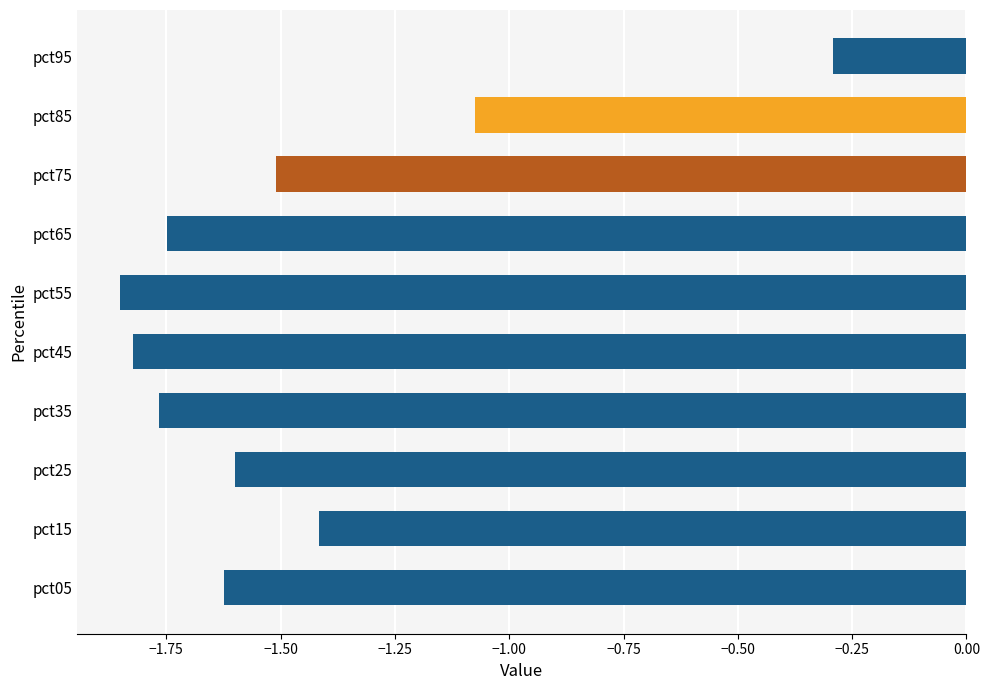

How many data points are less than -1?

9